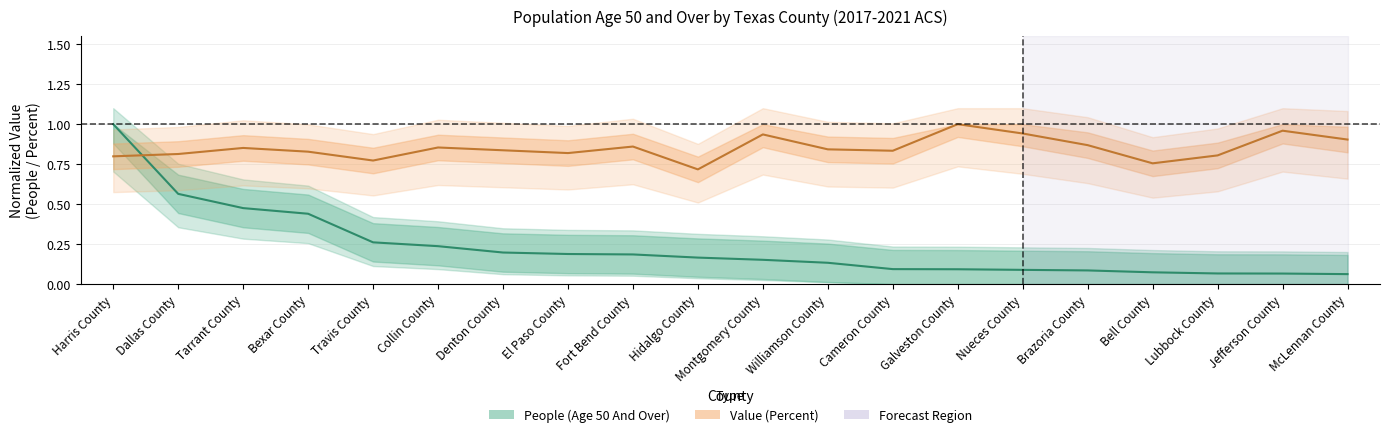

The value of Value (Percent) at Fort Bend County is 0.3. True or false?

False